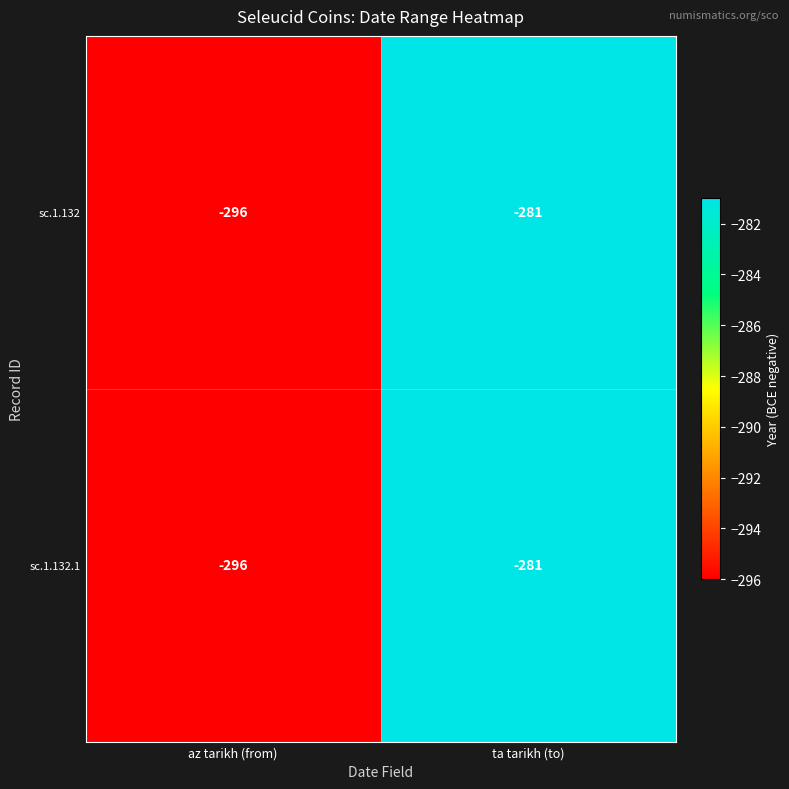

At which label is sc.1.132.1 closest to -288?

ta tarikh (to)